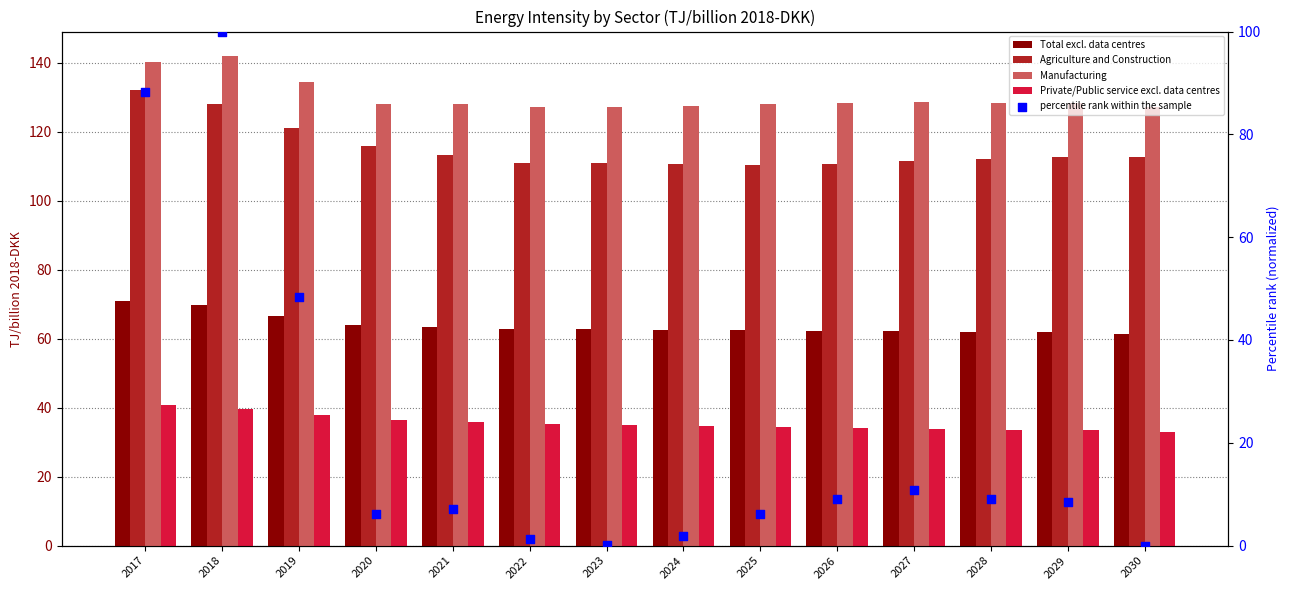

At which category is the sum across all series the highest?

2018